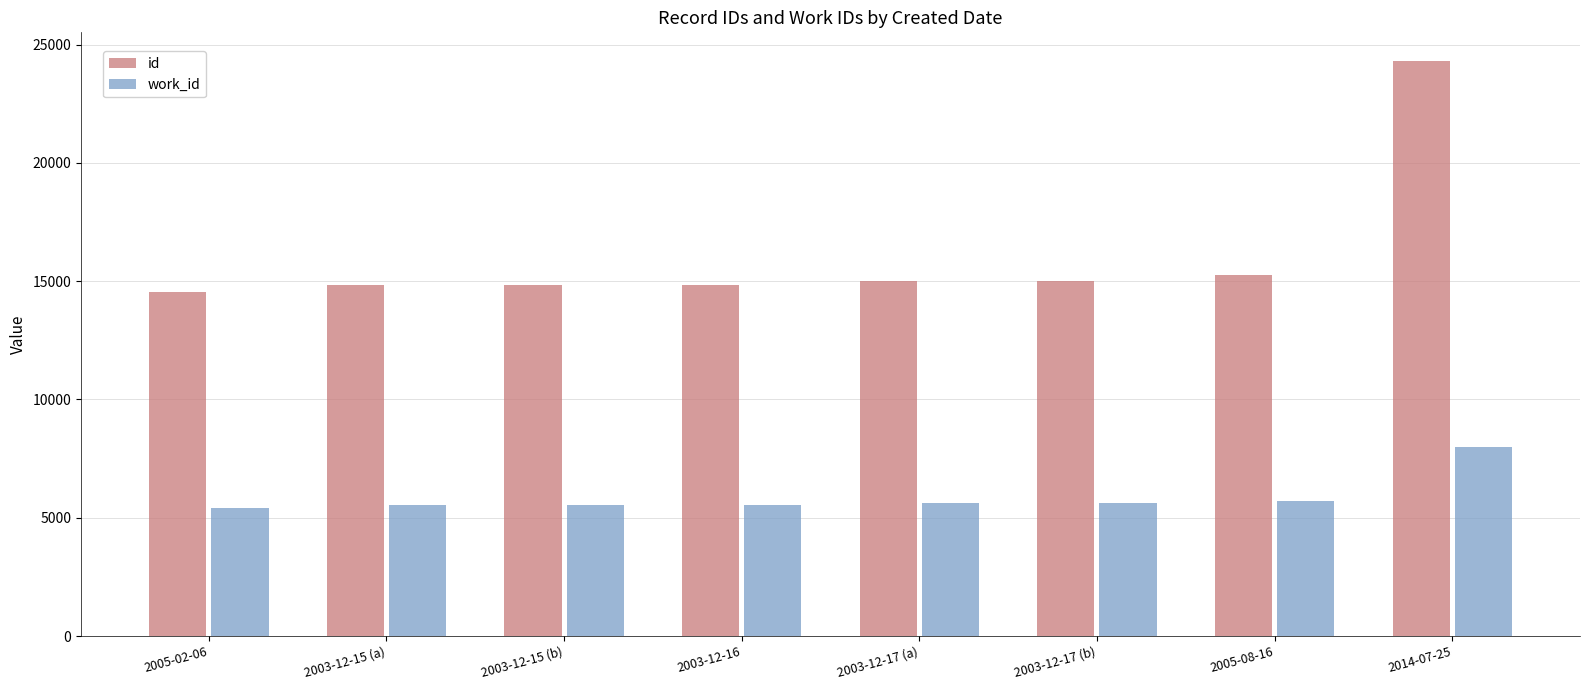

What is the difference between the highest and lowest values at 2003-12-17 (a)?

9391